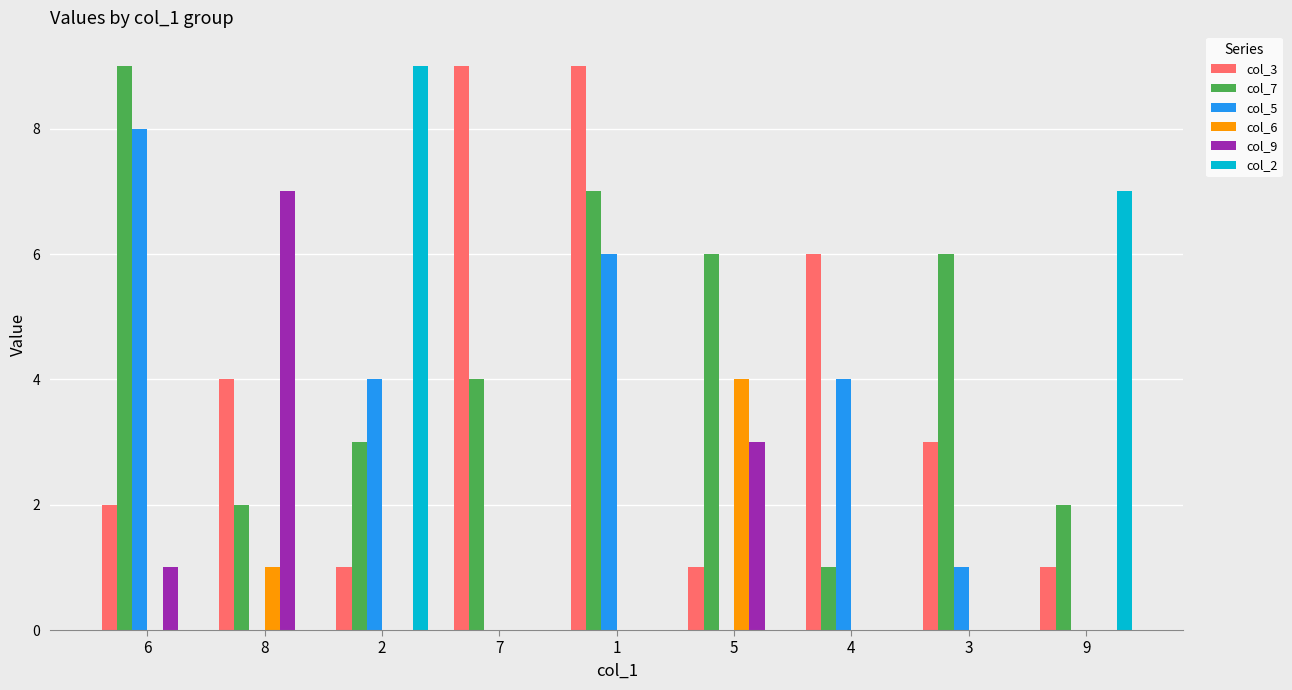

The value of col_6 at 7 is 0. True or false?

True